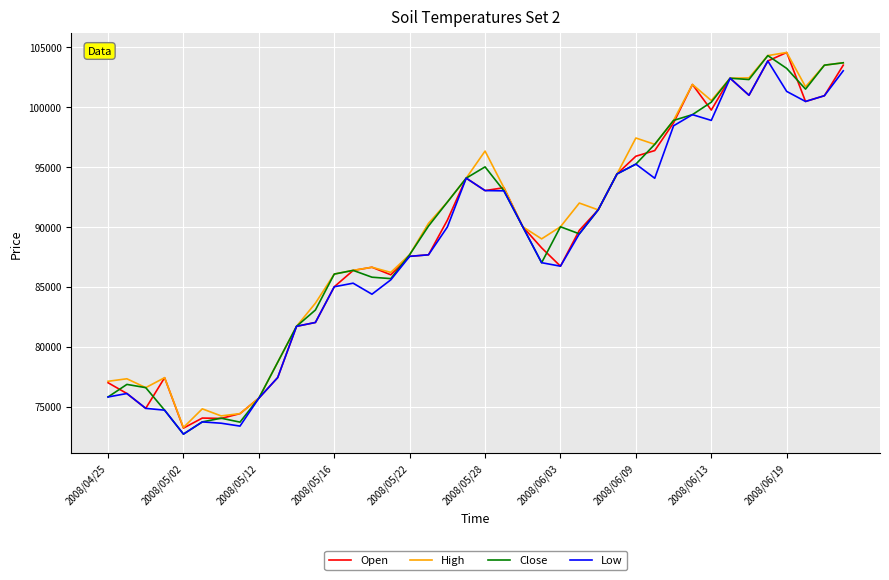

What is the smallest value displayed?

72700